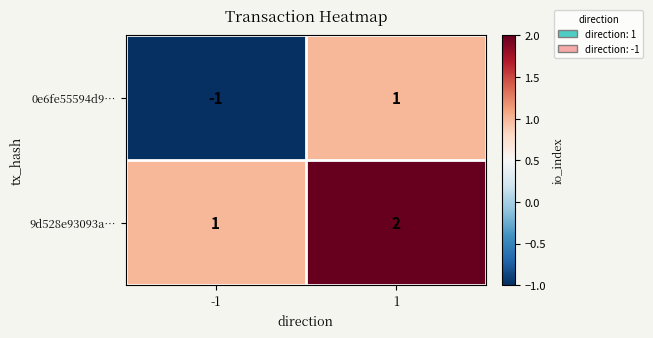

The 9d528e93093a… series shows 1 at -1. True or false?

True